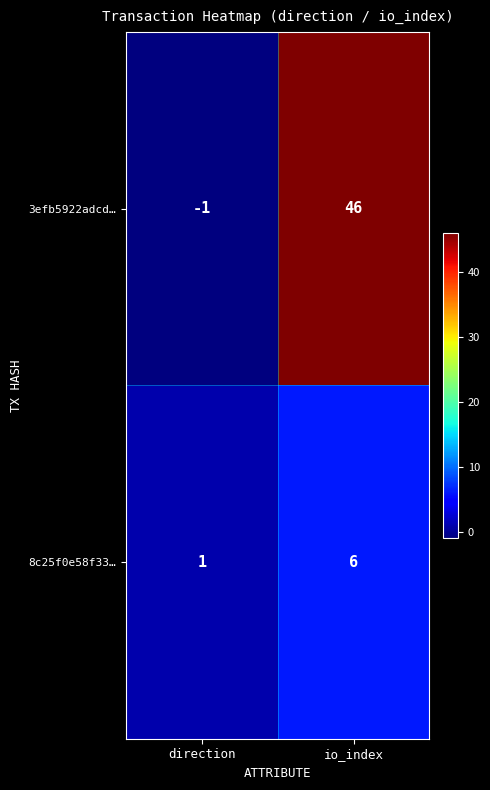

Which label corresponds to the largest value in the chart?

io_index